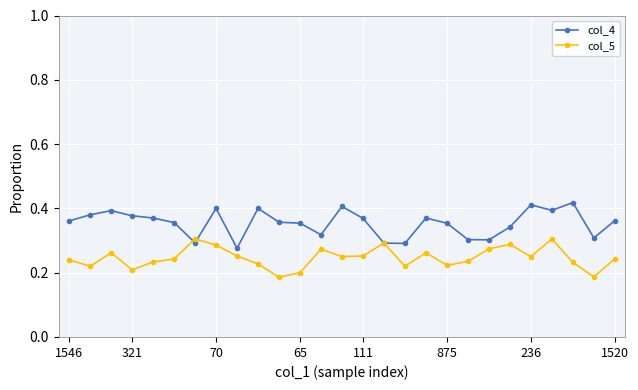

True or false: col_5 has more than 0 interior local peaks.

True